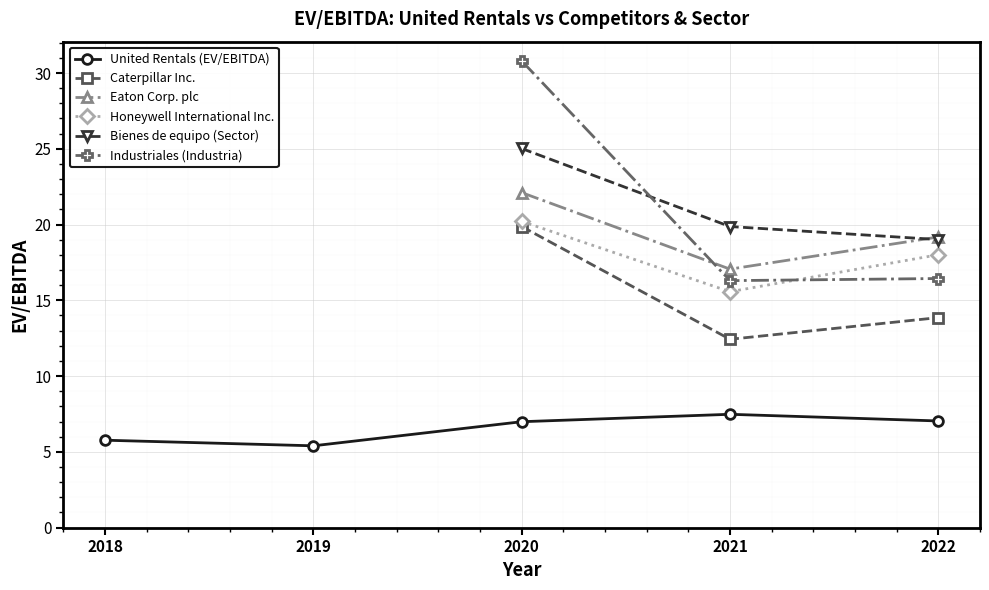

Between 2020 and 2021, which series saw the biggest shift?

Industriales (Industria)